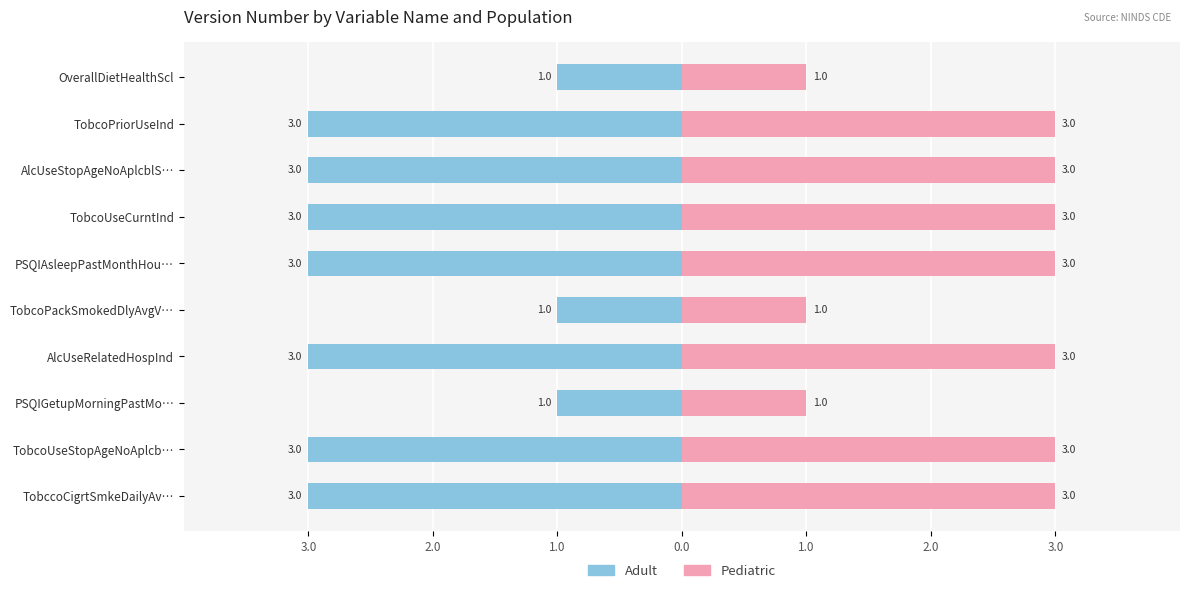

Count the number of data series in this chart.

2